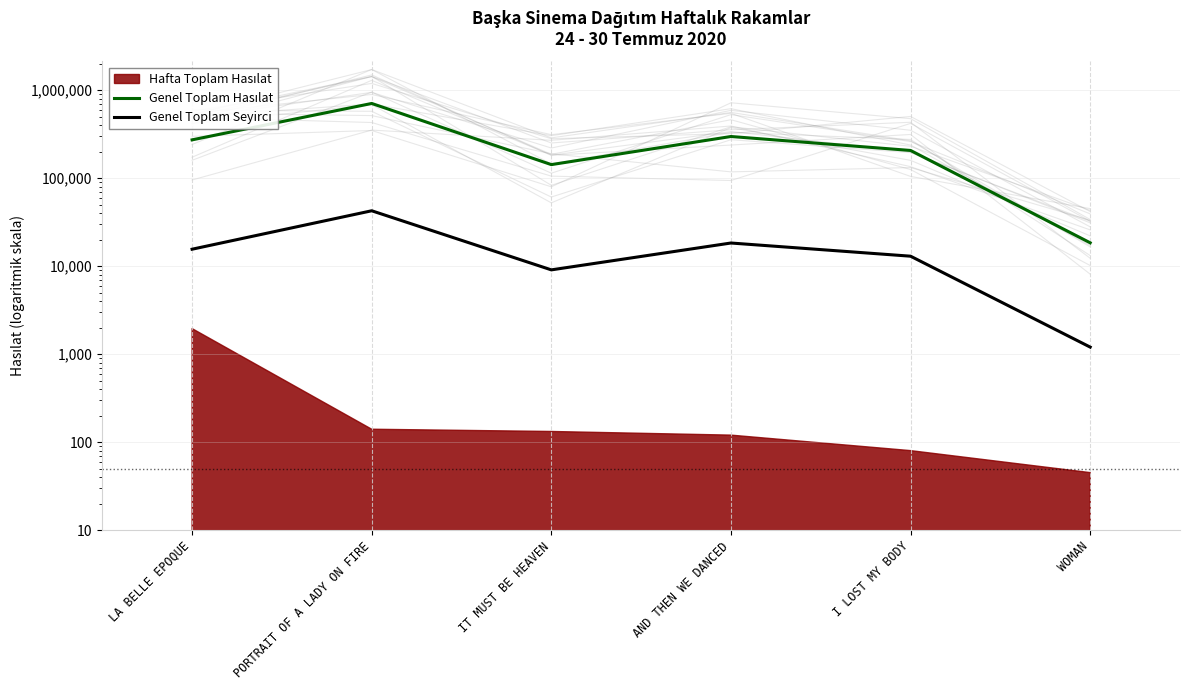

Which series changed the most between LA BELLE EPOQUE and I LOST MY BODY?

Genel Toplam Hasılat